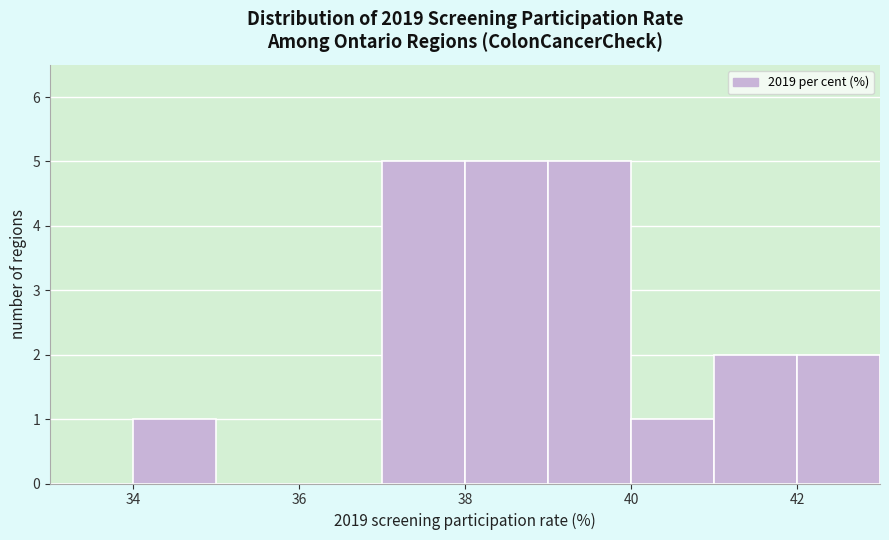

Reading left to right, transcribe this chart: for each bar, give the range it covers on the x-axis and its height. The values are not printed on the chart, so give them approximately, as read against the axis.

33 to 34: 0
34 to 35: 1
35 to 36: 0
36 to 37: 0
37 to 38: 5
38 to 39: 5
39 to 40: 5
40 to 41: 1
41 to 42: 2
42 to 43: 2